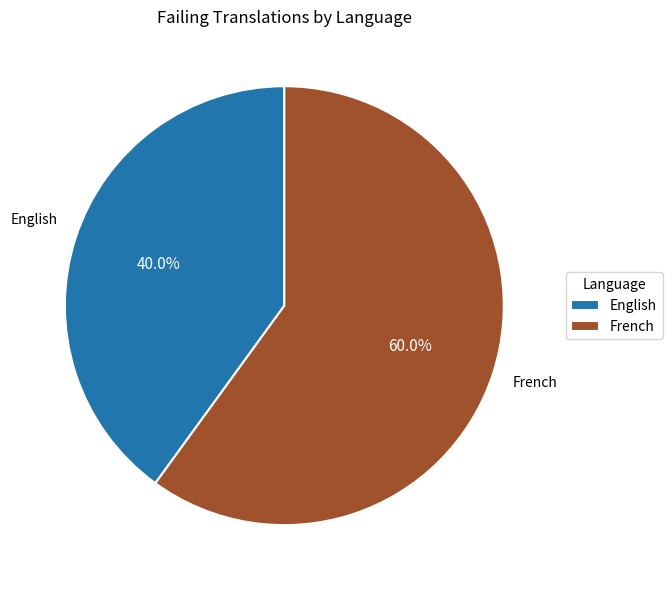

The English slice represents 40% of the pie. True or false?

True